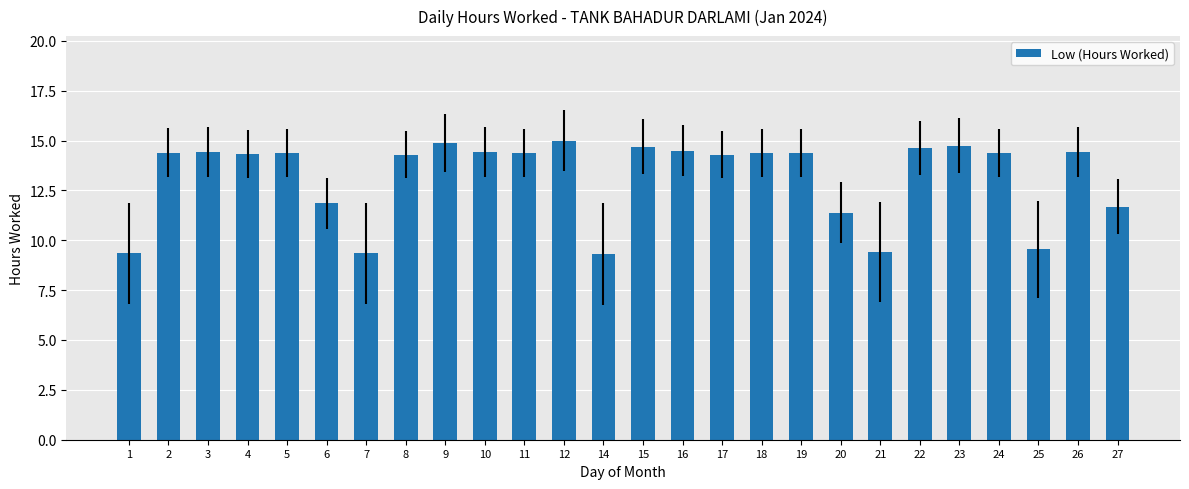

What is the value of the 23rd bar from the left?

14.4